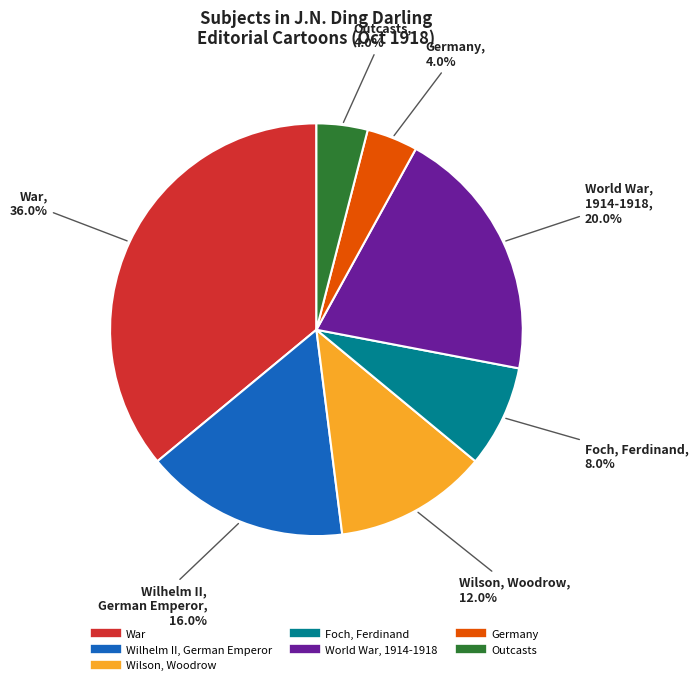

Is there any slice that represents more than half of the pie?

No